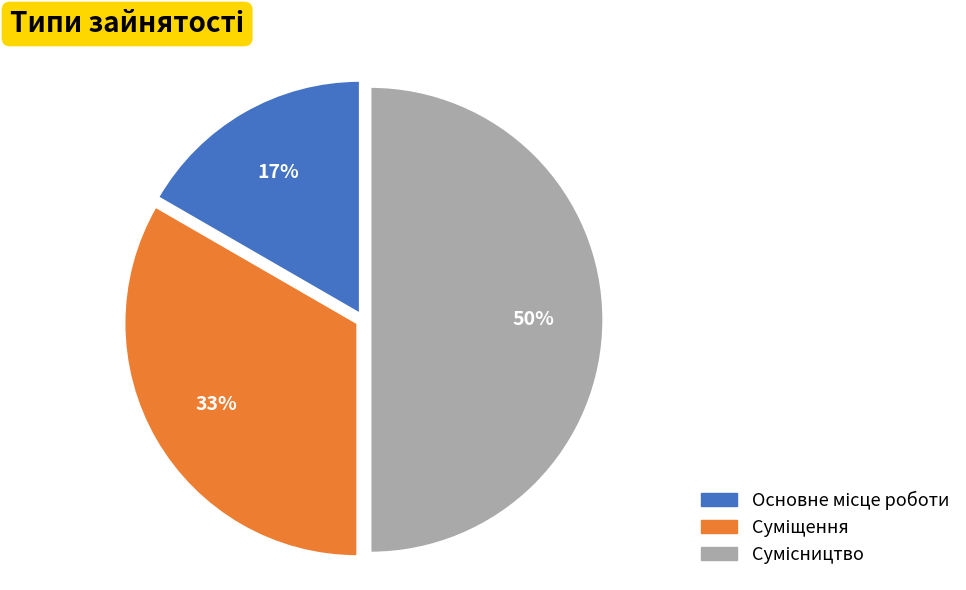

To the nearest percent, what is the average slice percentage?

33%